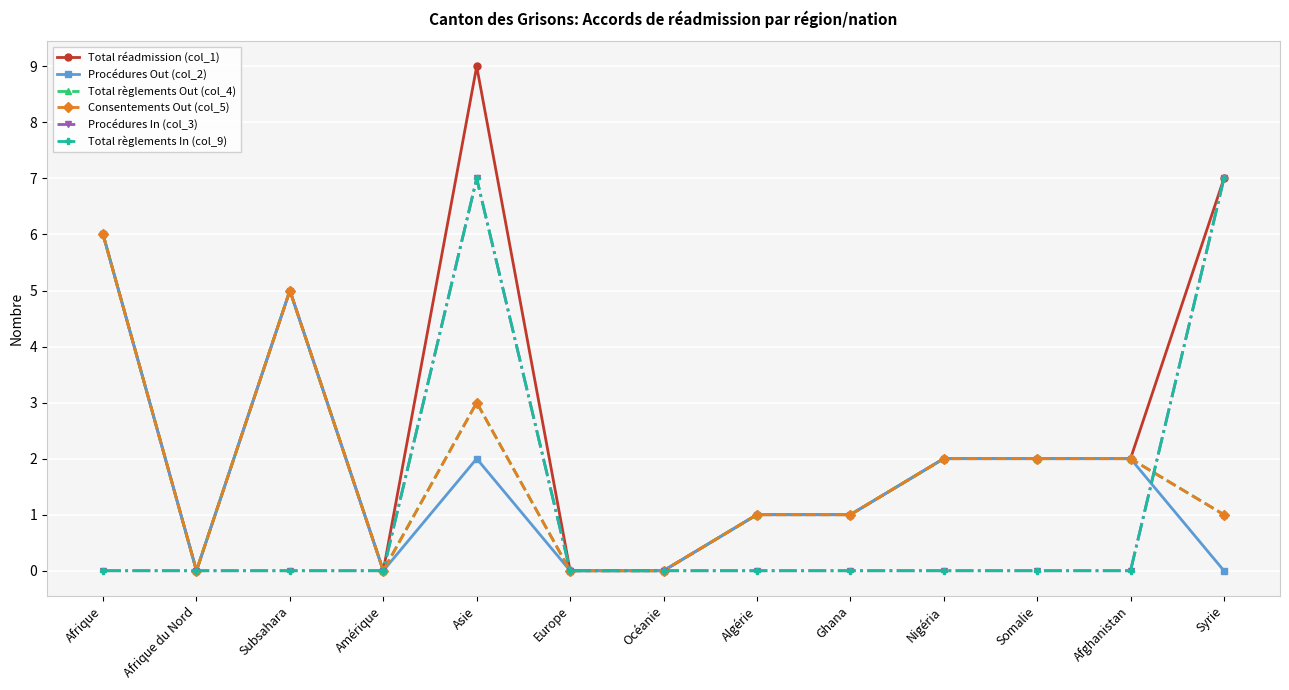

Does the chart have visible grid lines?

Yes